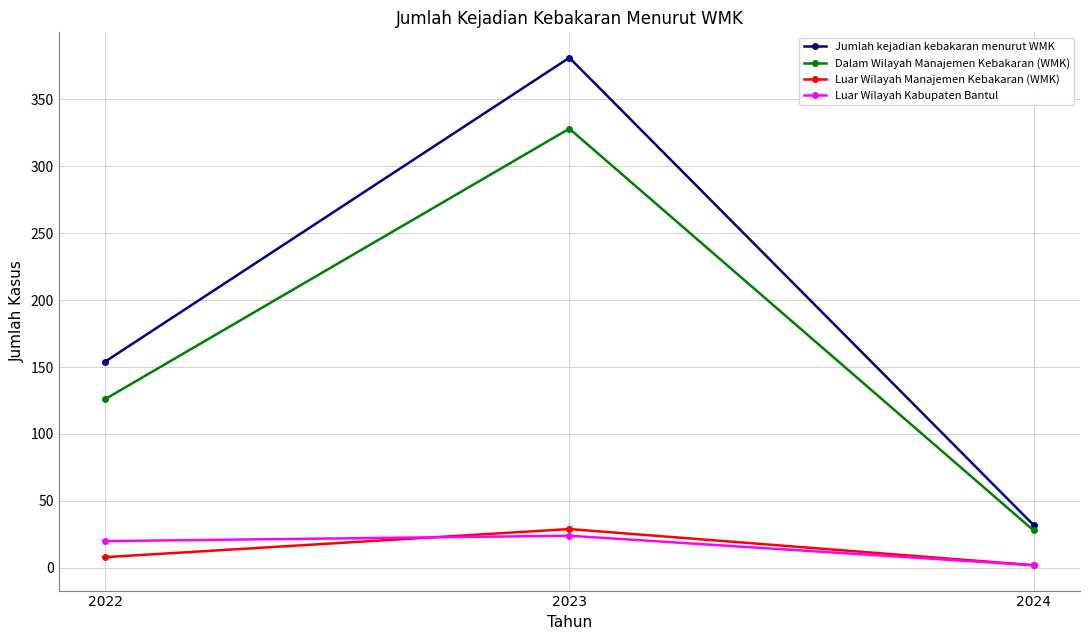

Reading left to right, list all the values displayed in this chart.

Jumlah kejadian kebakaran menurut WMK: 2022=154	2023=381	2024=32
Dalam Wilayah Manajemen Kebakaran (WMK): 2022=126	2023=328	2024=28
Luar Wilayah Manajemen Kebakaran (WMK): 2022=8	2023=29	2024=2
Luar Wilayah Kabupaten Bantul: 2022=20	2023=24	2024=2